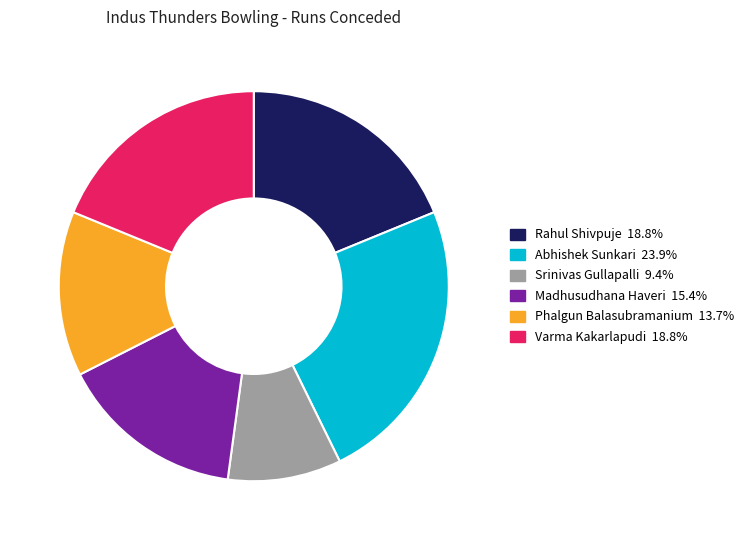

Is Phalgun Balasubramanium the majority of the pie?

No